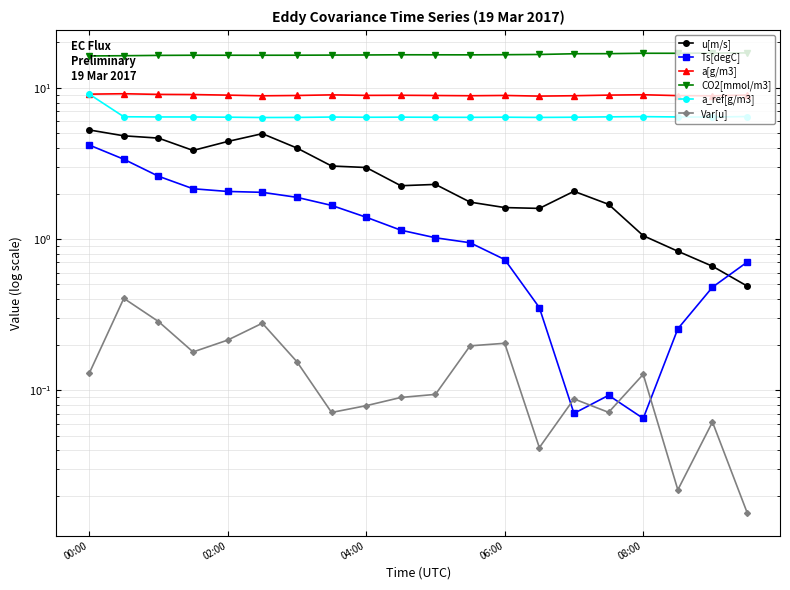

True or false: CO2[mmol/m3] has a value of 16.5 at 6.

True